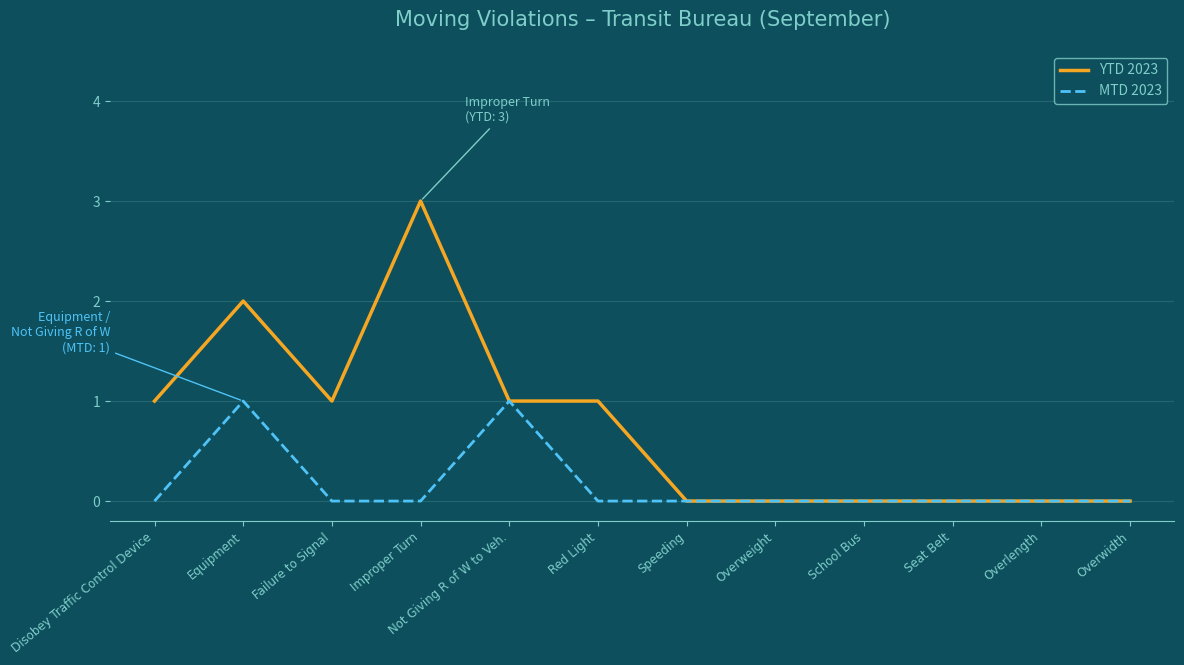

What is the sum of all YTD 2023 values?

9